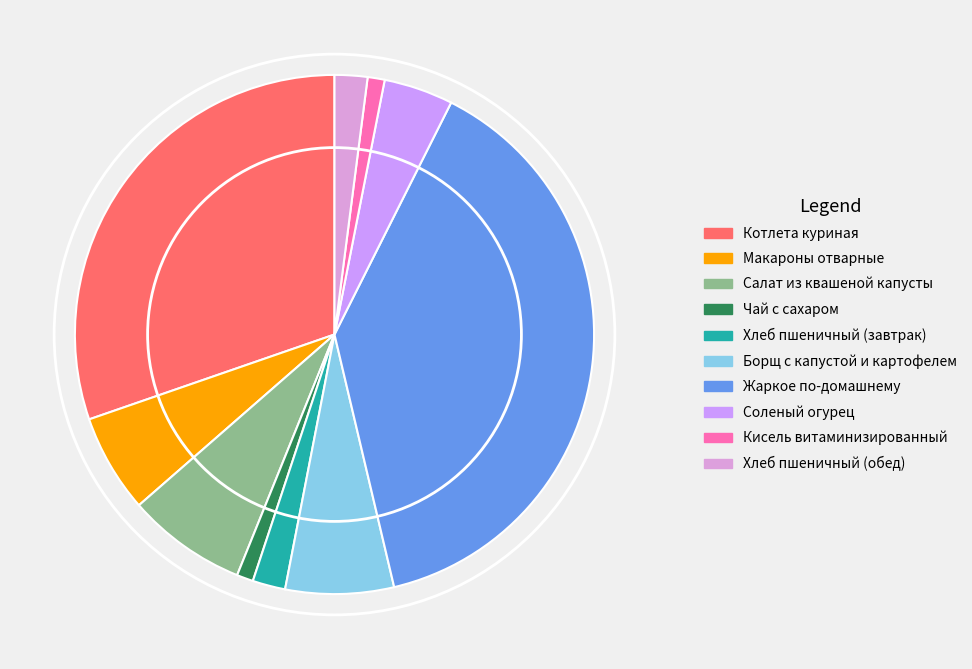

Count the number of slices in the pie.

10